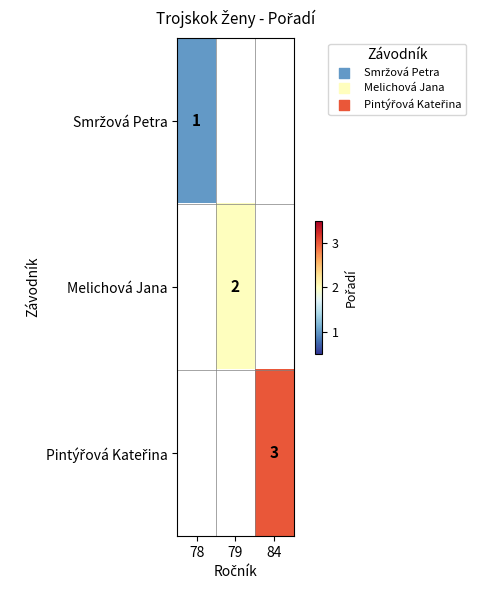

Which has a higher value, 78 or 84?

84